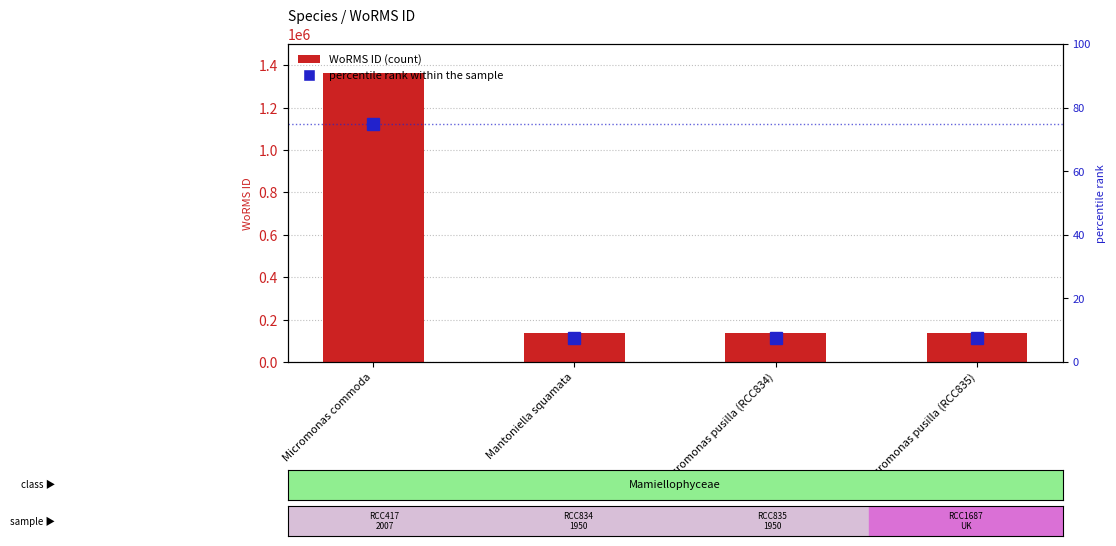

What is the value of the percentile rank within the sample bar at the 4th from the left?

7.4